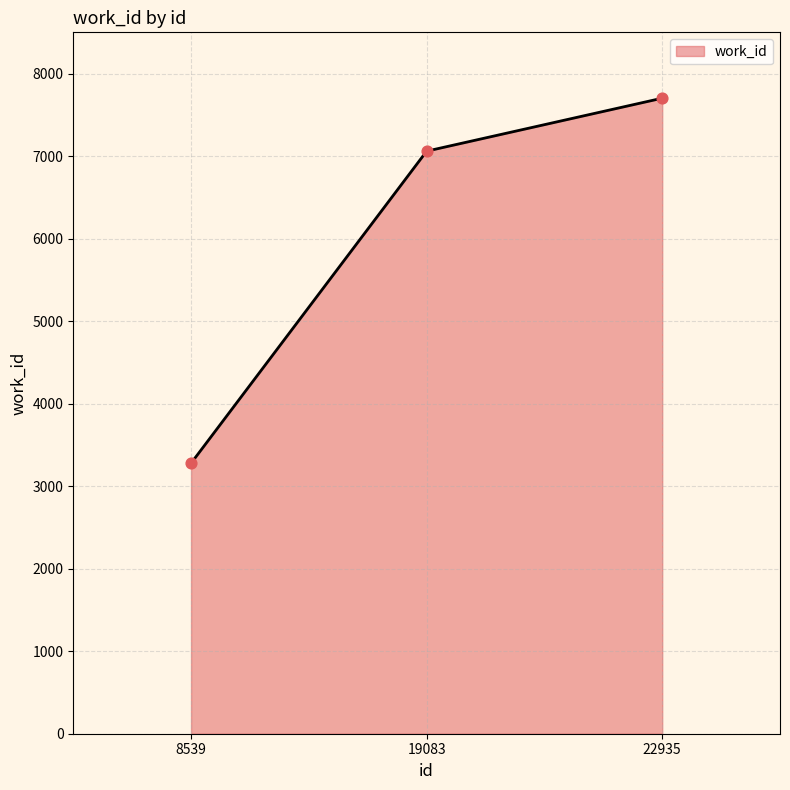

Approximately how many times larger is the value at 8539 compared to 22935?

0.4